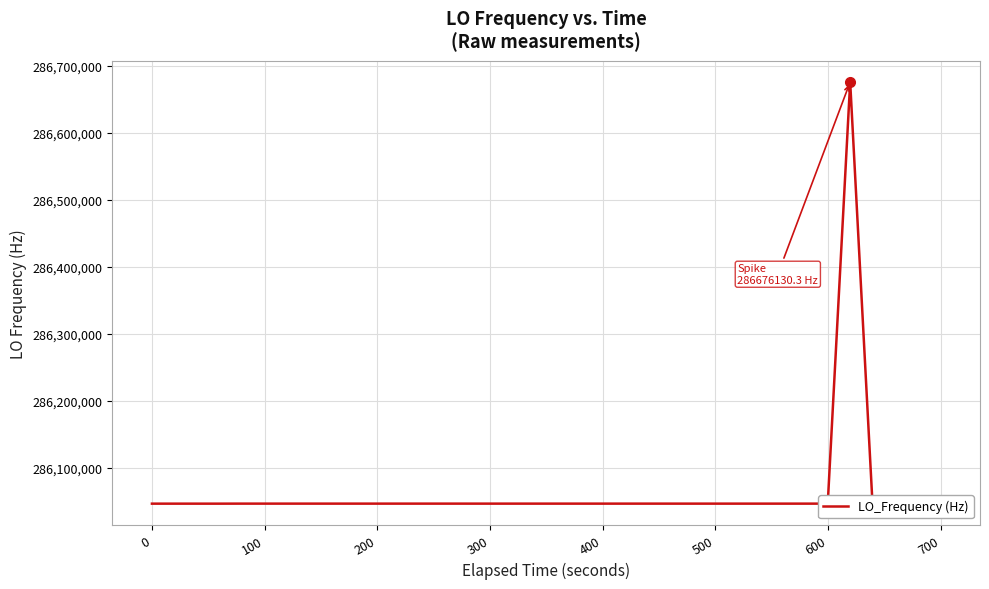

What is the greatest value displayed?

286676130.3